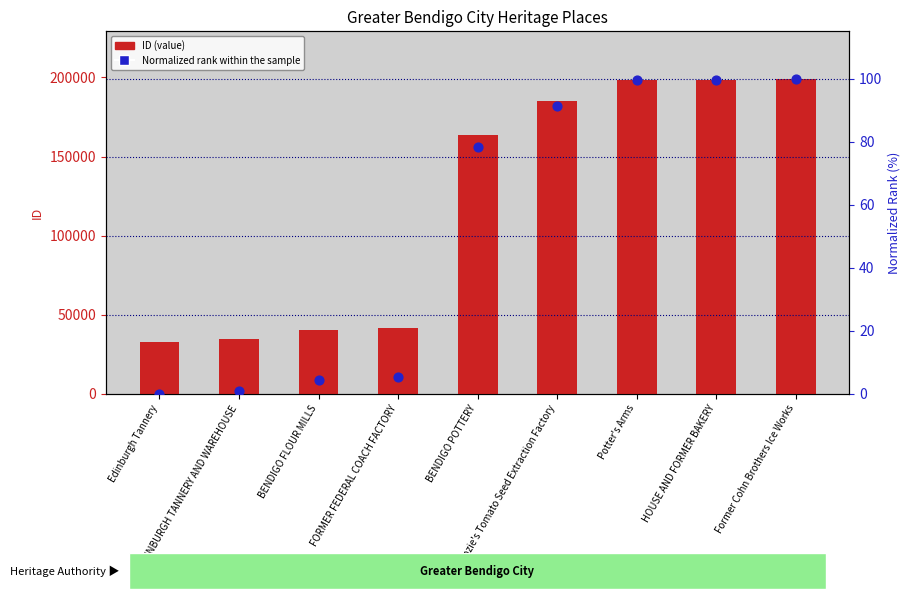

At which category is the sum across all series the highest?

Former Cohn Brothers Ice Works